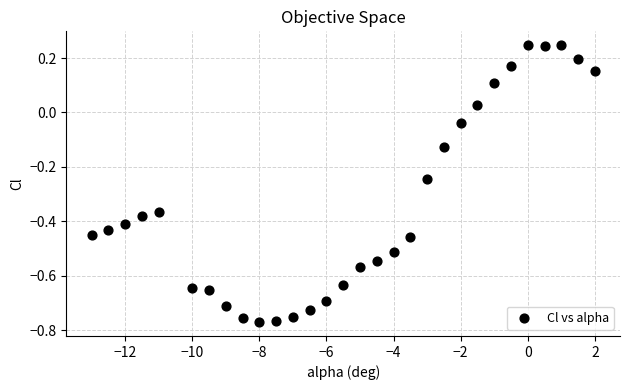

What is the range of Y values (max minus min)?

1.0